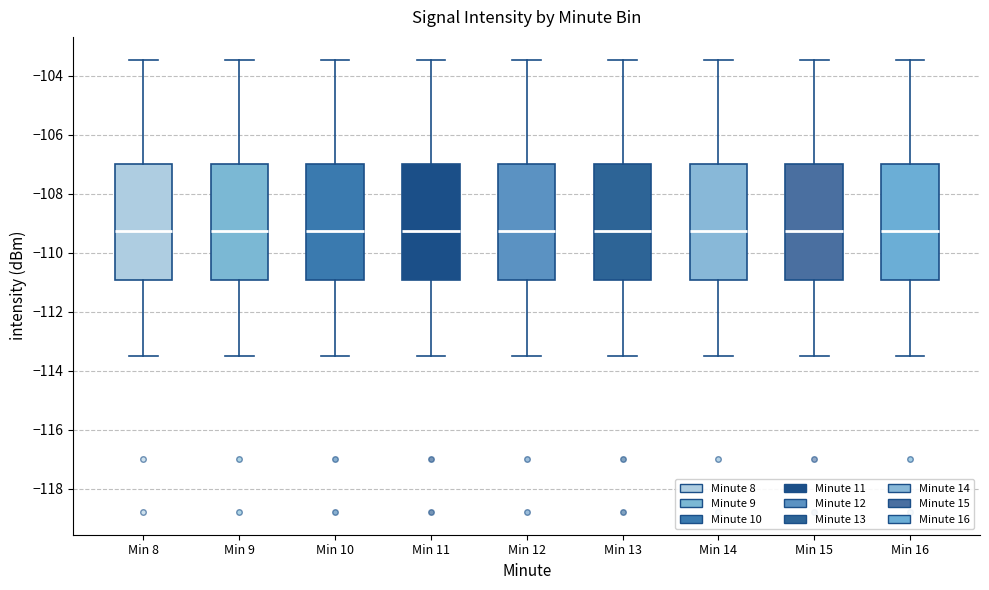

Reading left to right, read every box against the y-axis: the position of its median line, the range the box covers, and the ends of its whiskers. The values are not printed on the chart, so give them approximately, as read against the axis.

Min 8: median -109.2, box -111.0 to -107.0, whiskers -113.6 to -103.4
Min 9: median -109.2, box -111.0 to -107.0, whiskers -113.6 to -103.4
Min 10: median -109.2, box -111.0 to -107.0, whiskers -113.6 to -103.4
Min 11: median -109.2, box -111.0 to -107.0, whiskers -113.6 to -103.4
Min 12: median -109.2, box -111.0 to -107.0, whiskers -113.6 to -103.4
Min 13: median -109.2, box -111.0 to -107.0, whiskers -113.6 to -103.4
Min 14: median -109.2, box -111.0 to -107.0, whiskers -113.6 to -103.4
Min 15: median -109.2, box -111.0 to -107.0, whiskers -113.6 to -103.4
Min 16: median -109.2, box -111.0 to -107.0, whiskers -113.6 to -103.4